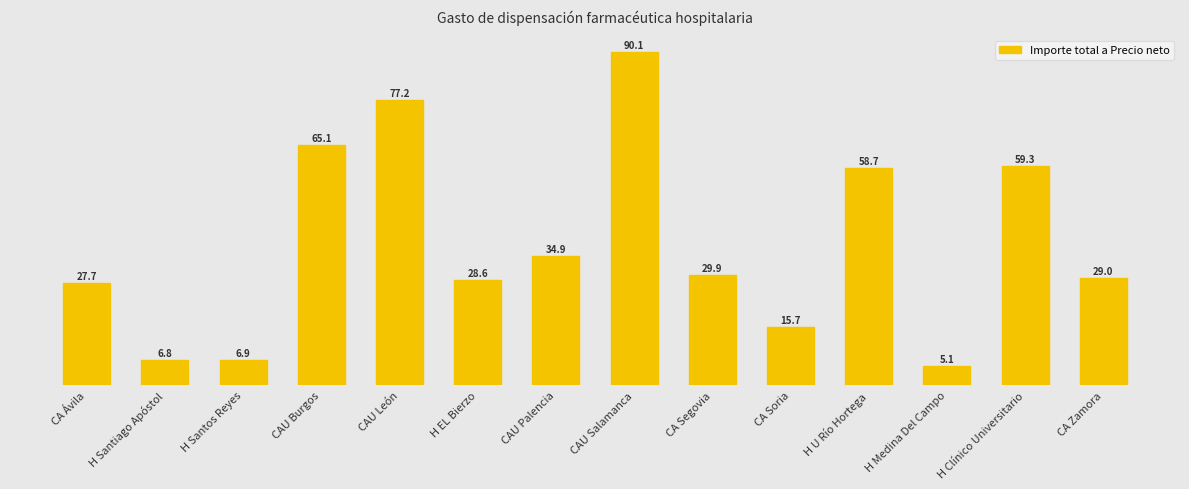

What is the change in value from CAU Burgos to H Clínico Universitario?

-5.7